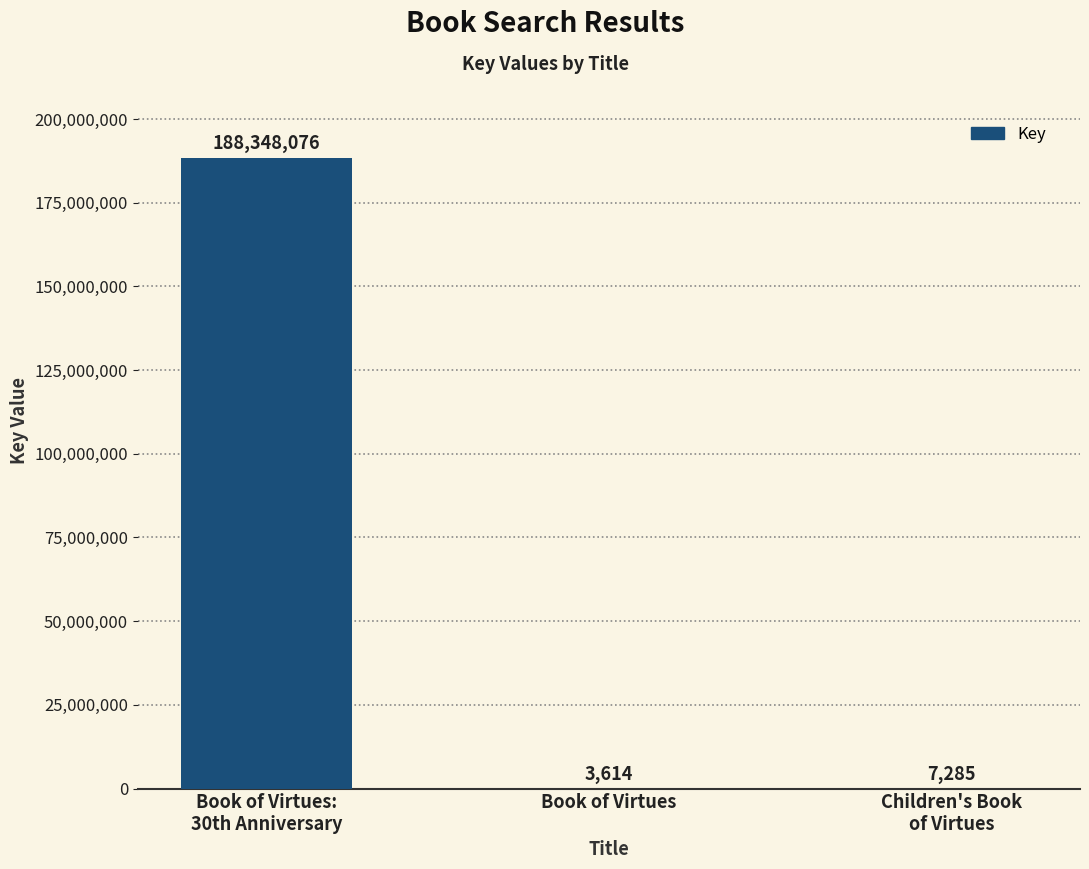

Does the chart contain stacked bars?

No